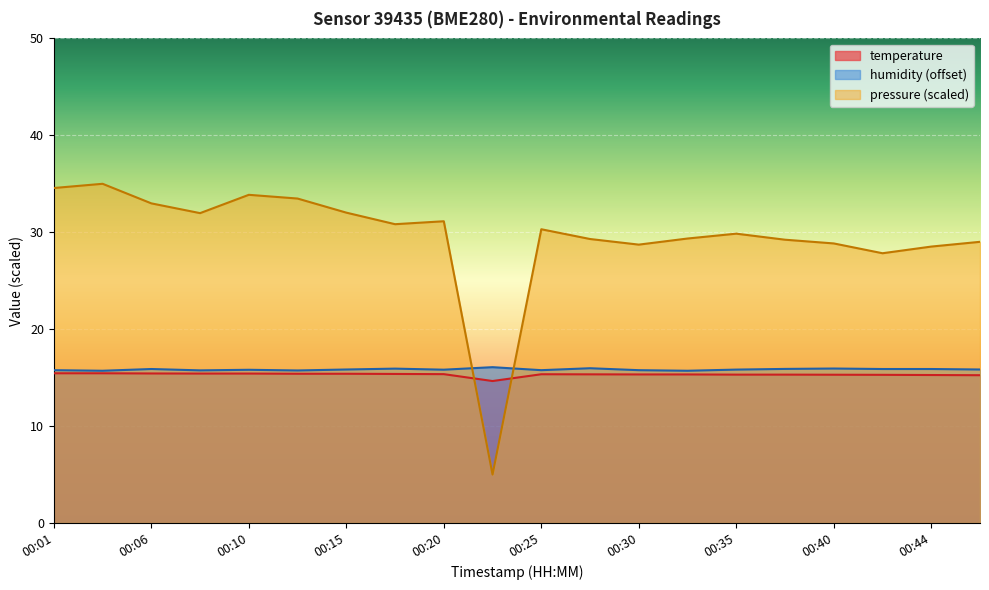

List the labels in order of temperature value, largest first.

00:01, 00:03, 00:06, 00:08, 00:10, 00:13, 00:15, 00:18, 00:20, 00:25, 00:27, 00:30, 00:32, 00:35, 00:37, 00:40, 00:42, 00:44, 00:47, 00:23